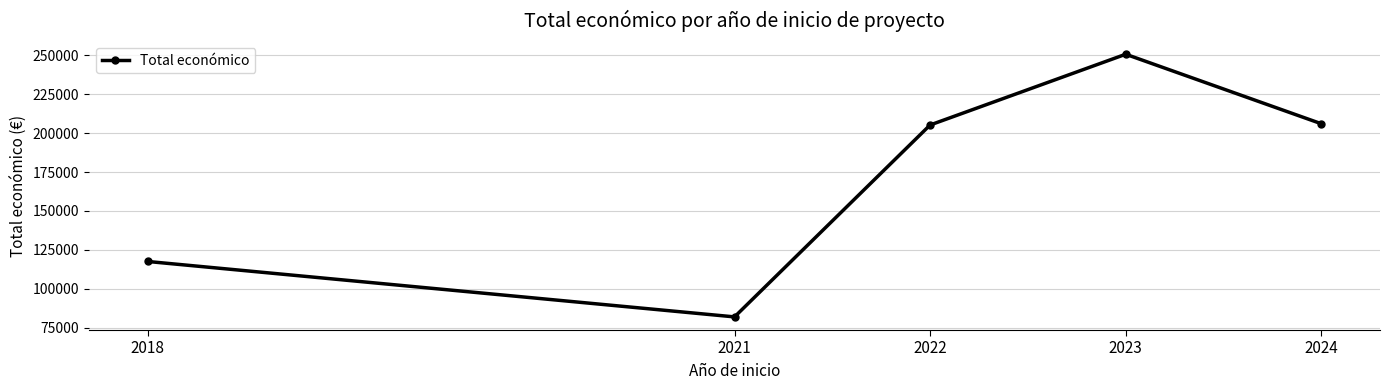

Which label corresponds to the smallest value in the chart?

2021